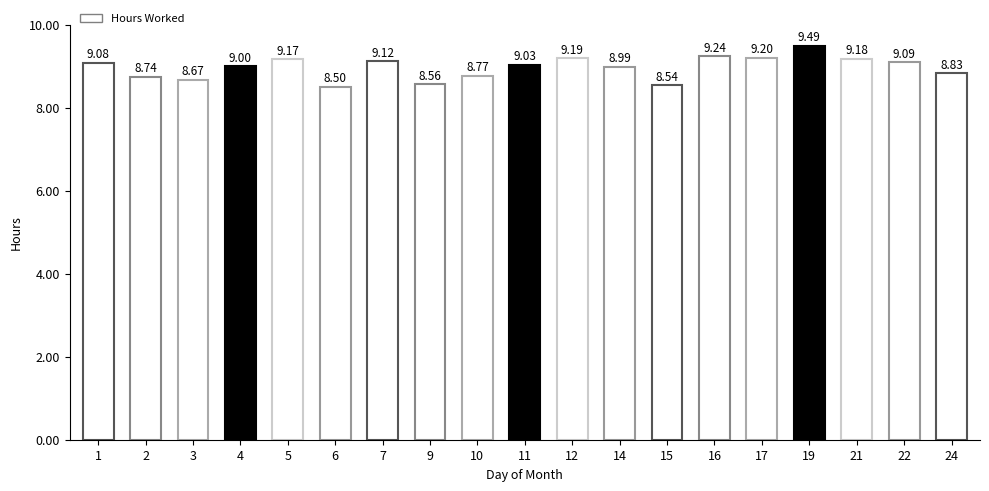

Which has a higher value, 6 or 15?

15